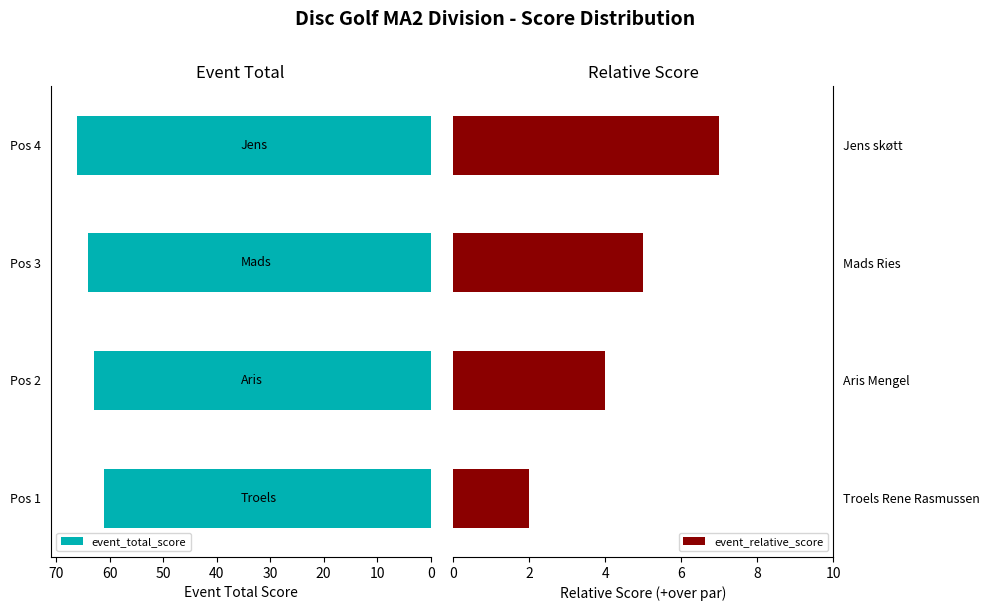

Count the number of data series in this chart.

2